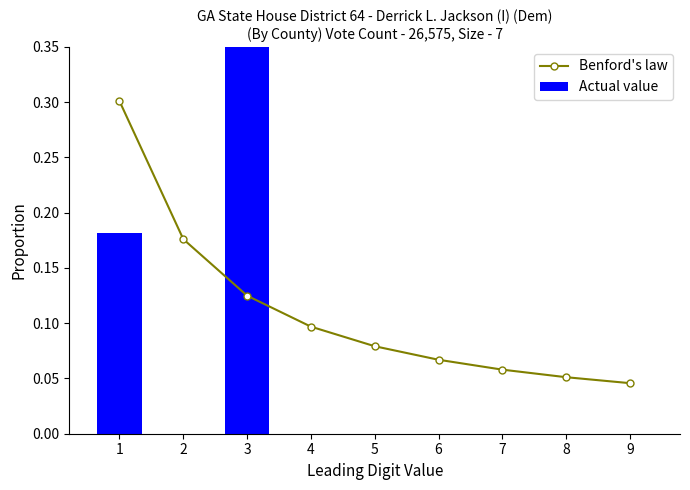

Reading left to right, list all the values displayed in this chart.

Benford's law: 0.3	0.2	0.1	0.1	0.1	0.1	0.1	0.1	0.0
Actual value: 0.2	0.0	0.8	0.0	0.0	0.0	0.0	0.0	0.0